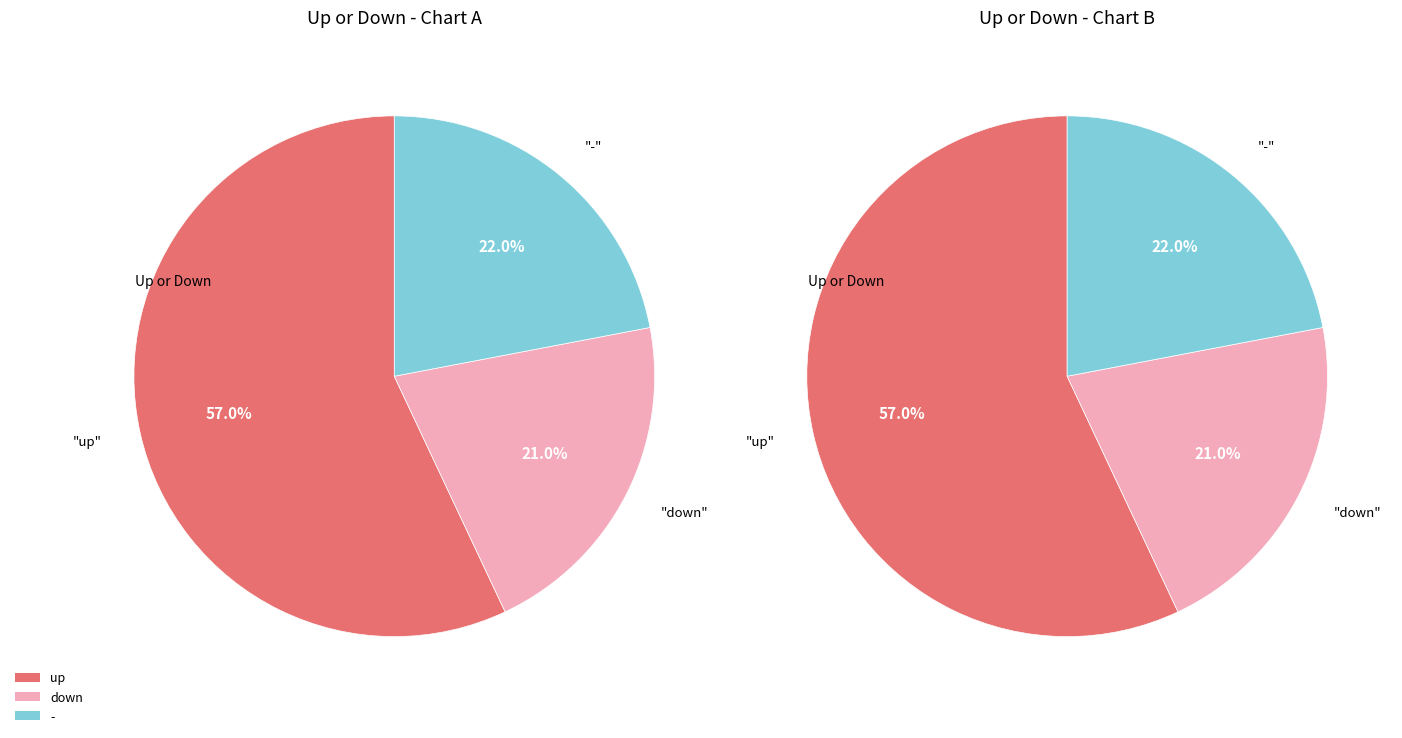

Count the number of slices in the pie.

3